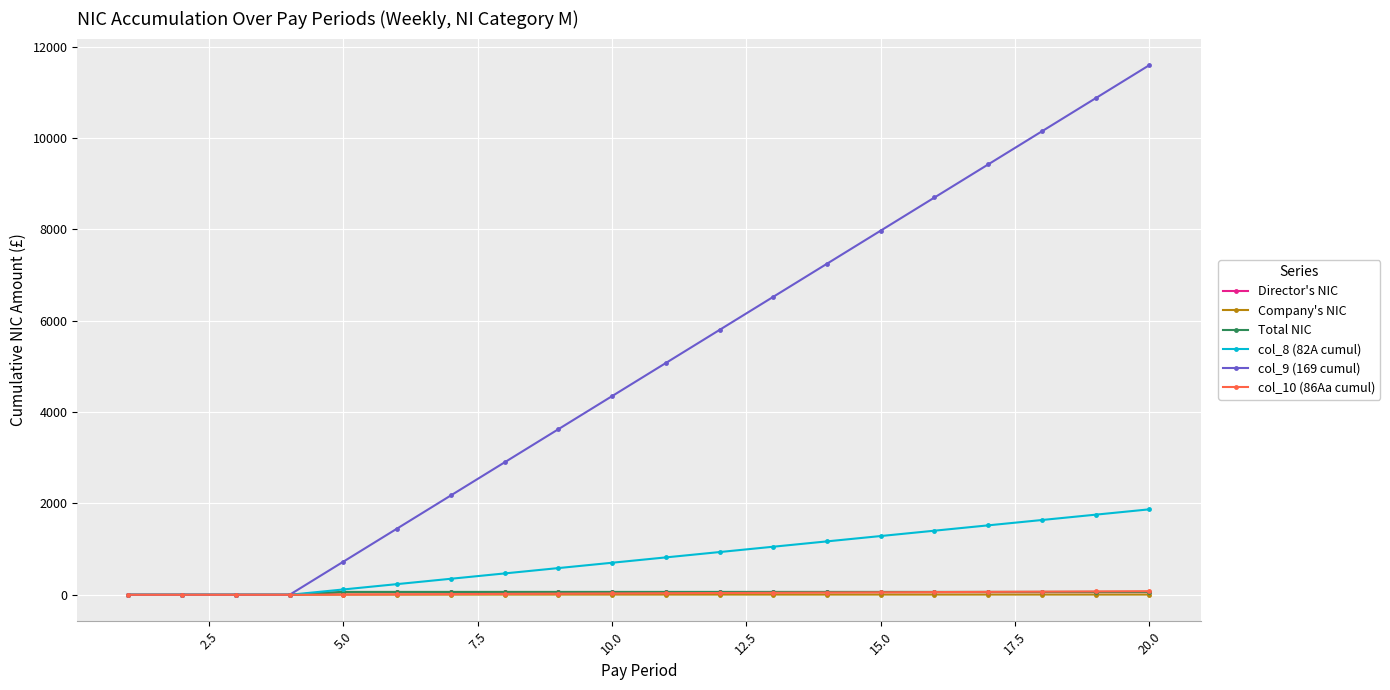

Which series has the largest range (max minus min)?

col_9 (169 cumul)